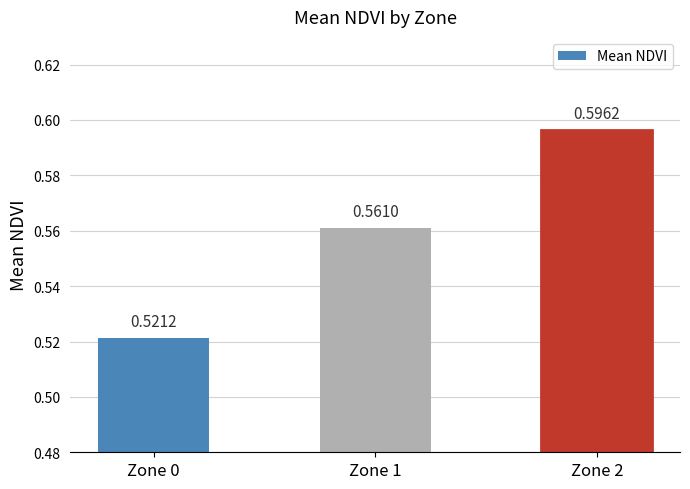

What is the sum of the values at Zone 2 and Zone 1?

1.2